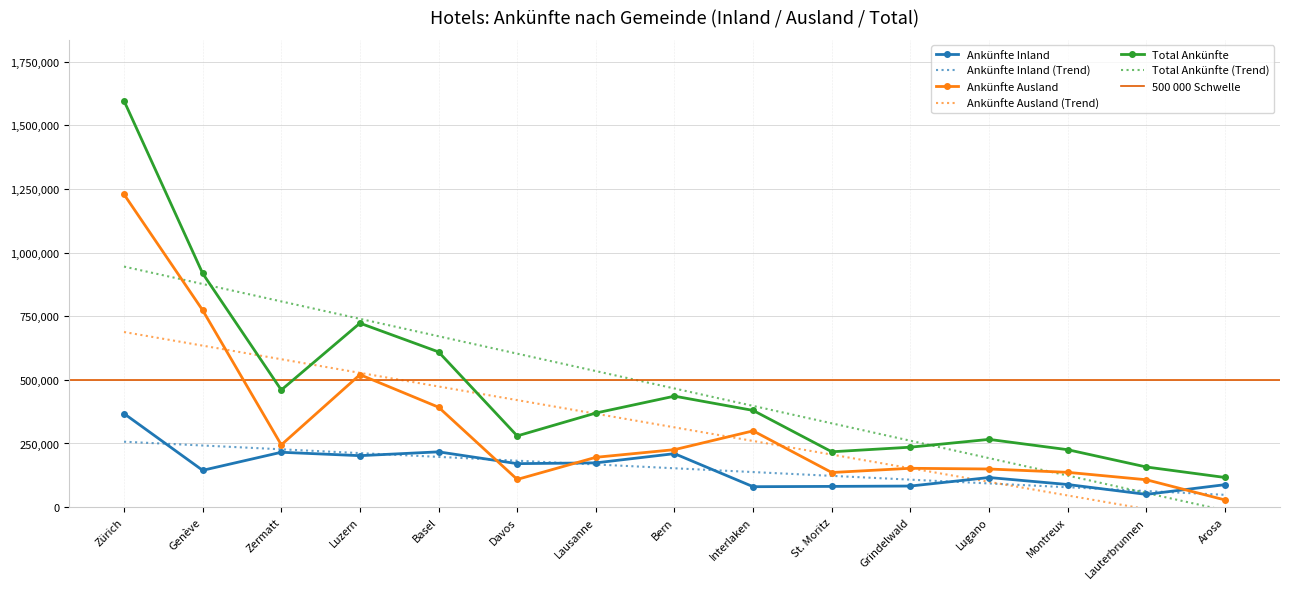

Which series changed the most between Zürich and Basel?

Total Ankünfte